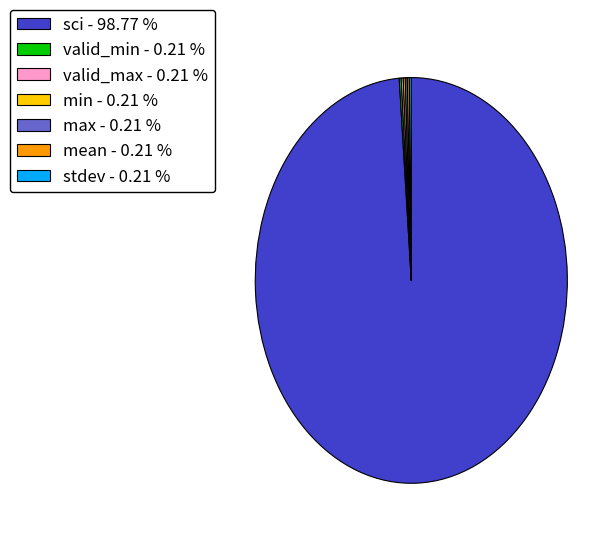

Which category accounts for the majority?

sci